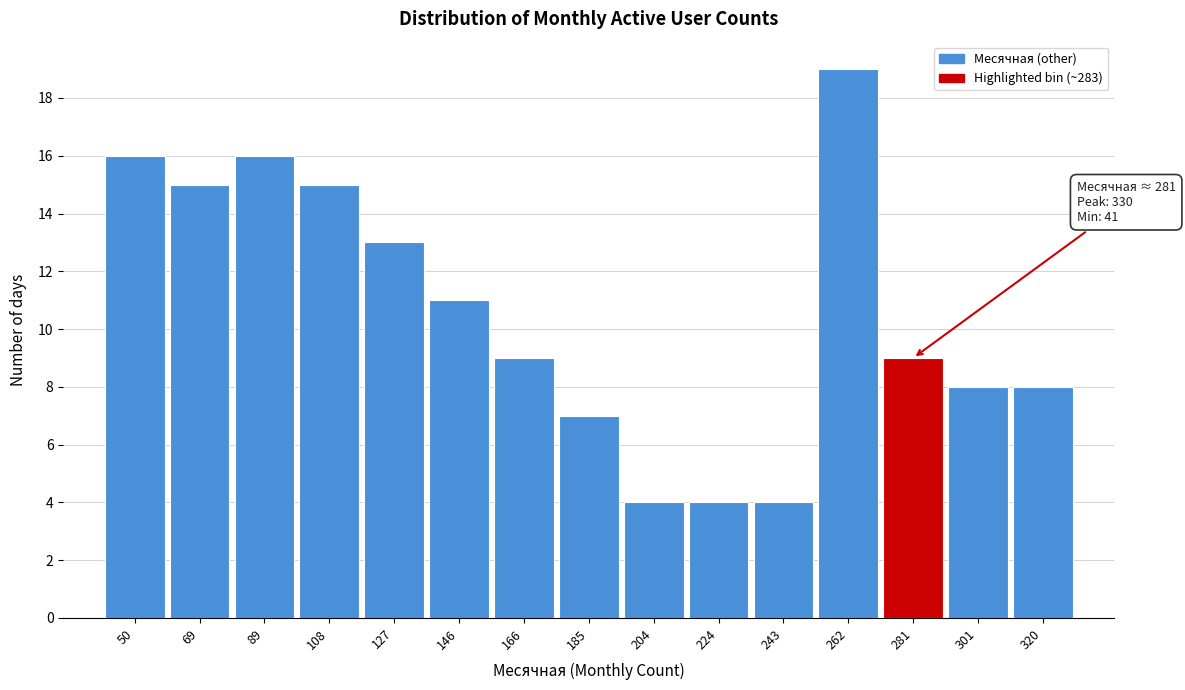

Over which range of the x-axis is the bar tallest?

252 to 272